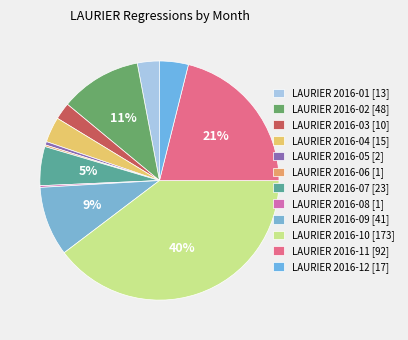

Rank the categories by value from lowest to highest.

2016-06, 2016-08, 2016-05, 2016-03, 2016-01, 2016-04, 2016-12, 2016-07, 2016-09, 2016-02, 2016-11, 2016-10